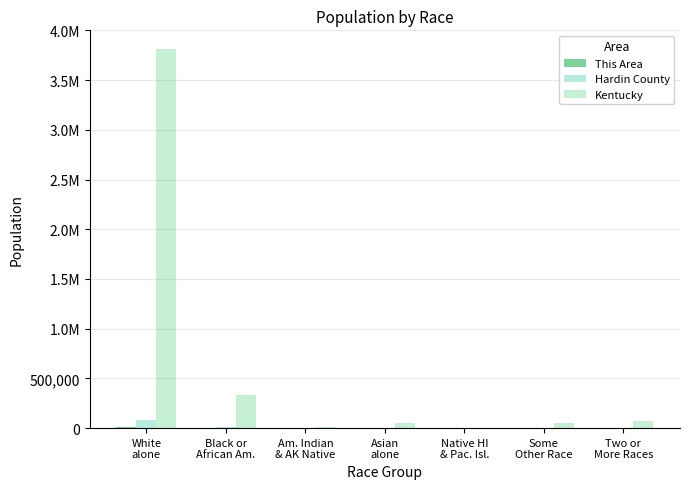

Does the chart contain stacked bars?

No